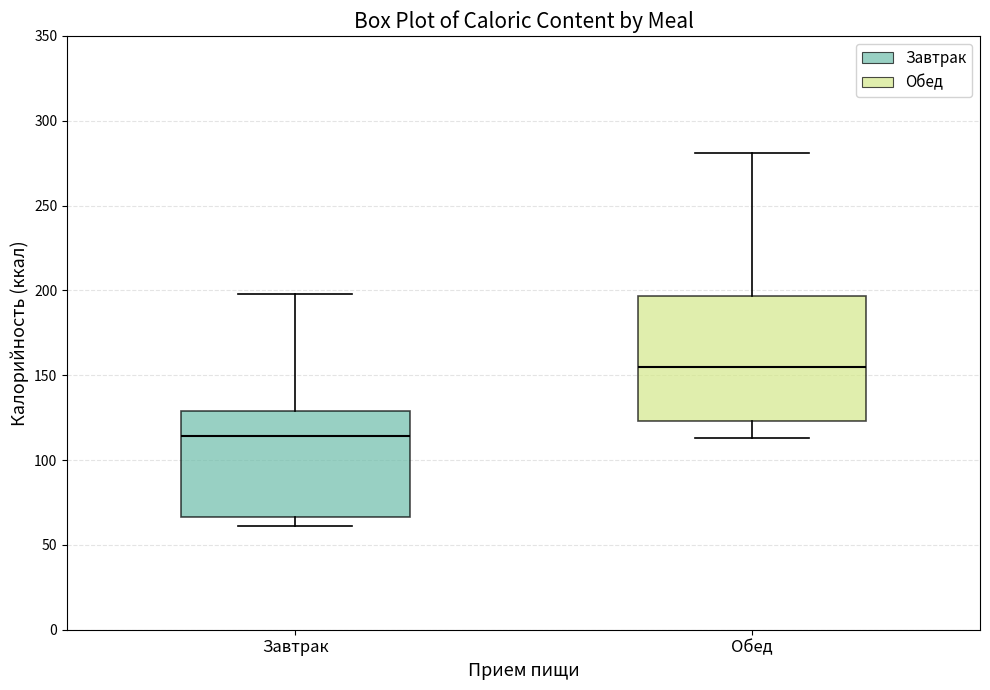

Reading left to right, read every box against the y-axis: the position of its median line, the range the box covers, and the ends of its whiskers. The values are not printed on the chart, so give them approximately, as read against the axis.

Завтрак: median 115, box 65 to 130, whiskers 60 to 200
Обед: median 155, box 125 to 195, whiskers 115 to 280